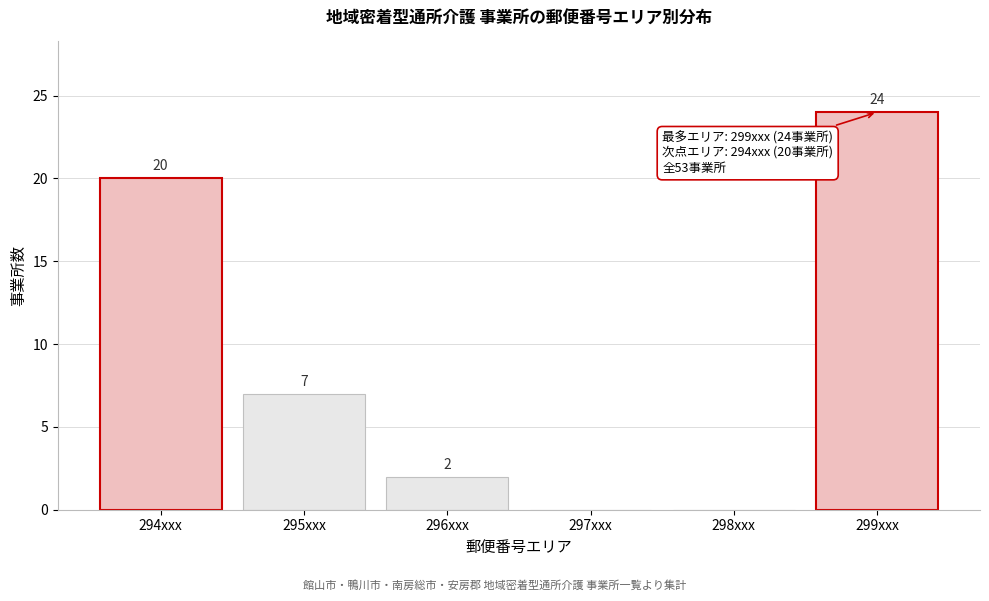

Reading left to right, extract all data points from this chart.

294xxx=20	295xxx=7	296xxx=2	297xxx=0	298xxx=0	299xxx=24